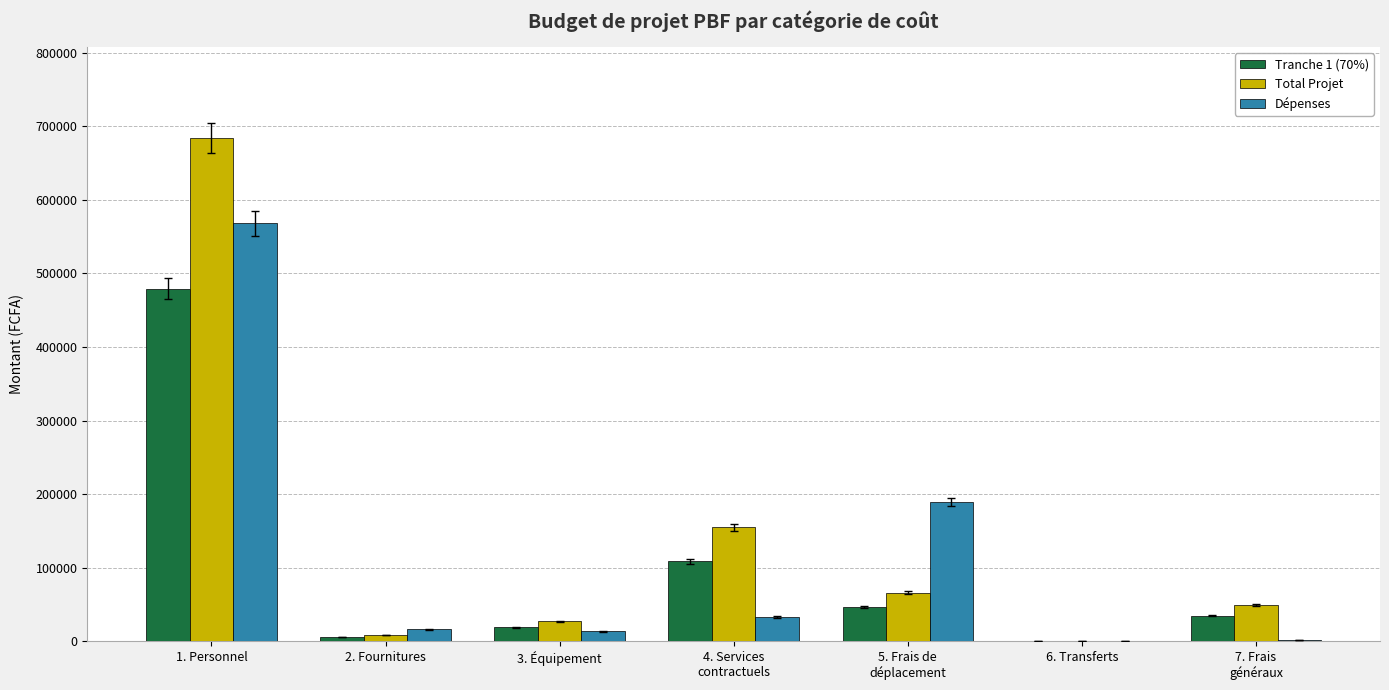

Where does the Dépenses series first go above 15889?

1. Personnel